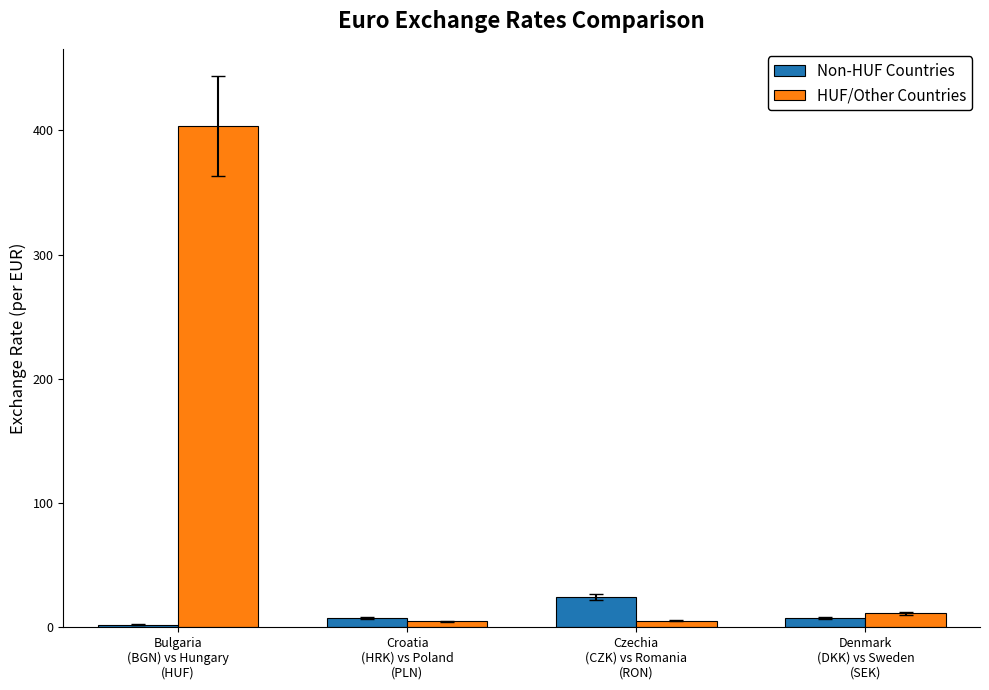

What position from the left is Czechia
(CZK) vs Romania
(RON)?

3